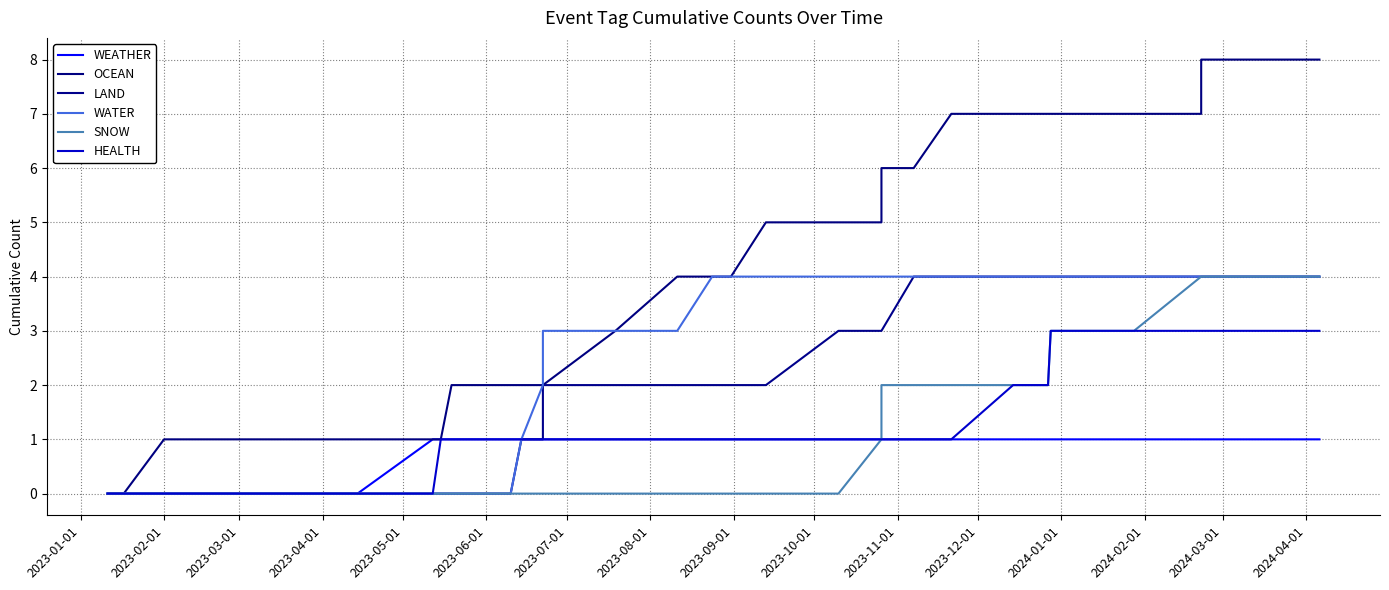

How many positive values does the WEATHER series have?

34